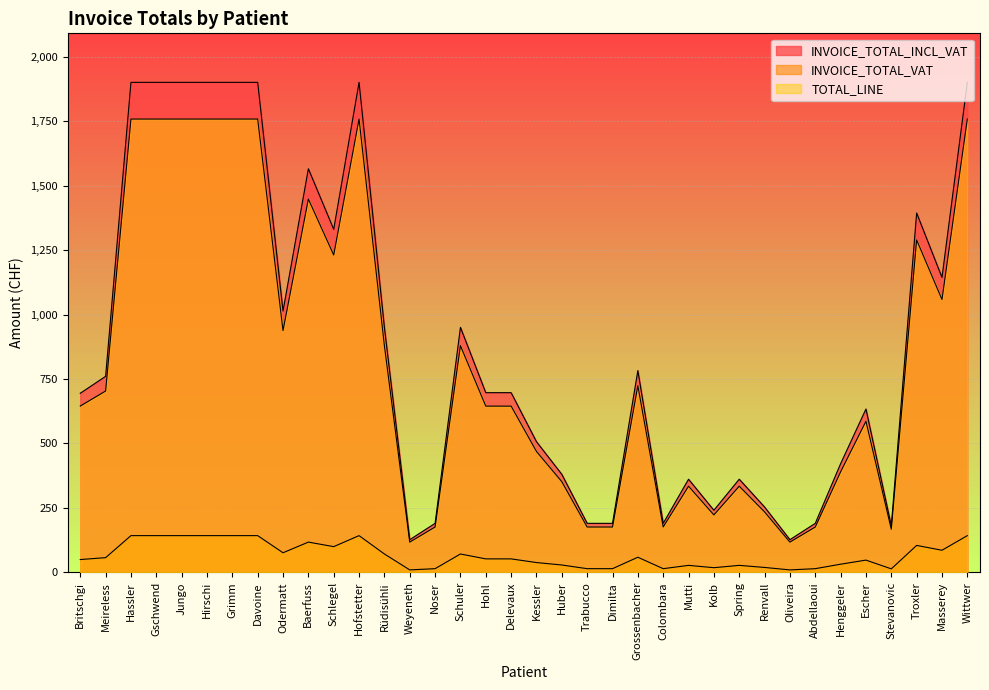

Which series has the largest total across all categories?

INVOICE_TOTAL_INCL_VAT